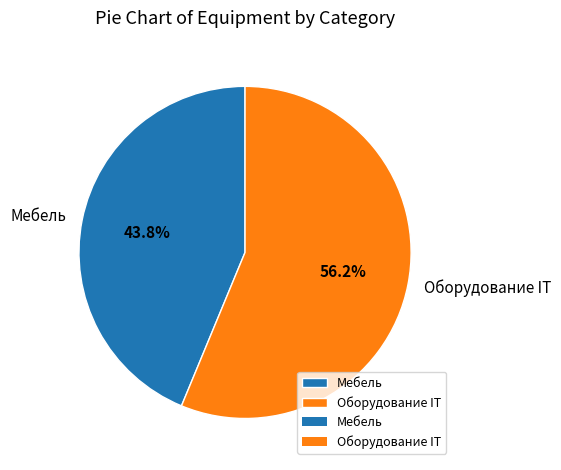

What percentage is the Оборудование IT slice, to the nearest percent?

56%